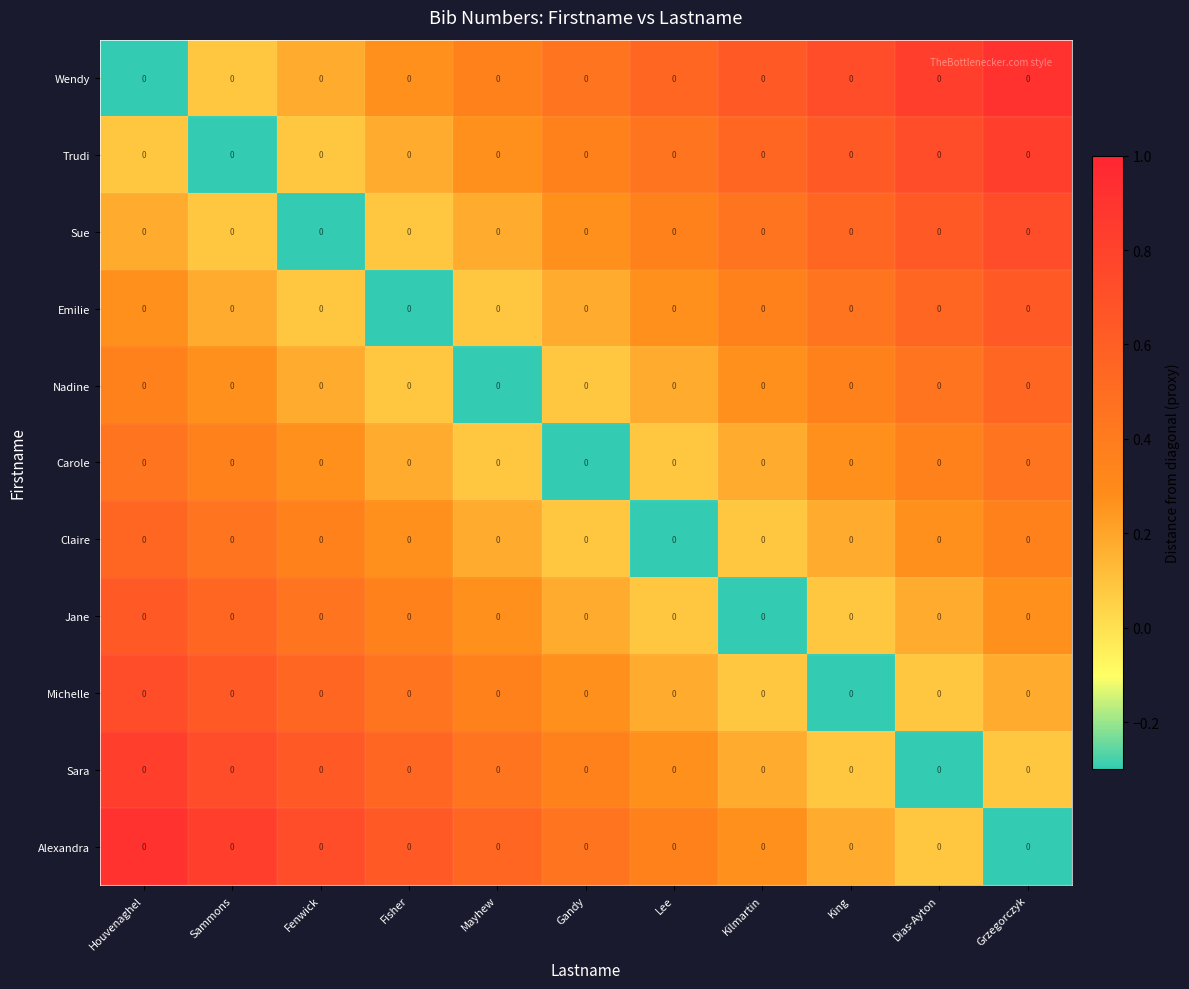

List the labels in order of Sue value, smallest first.

Fenwick, Sammons, Fisher, Houvenaghel, Mayhew, Gandy, Lee, Kilmartin, King, Dias-Ayton, Grzegorczyk